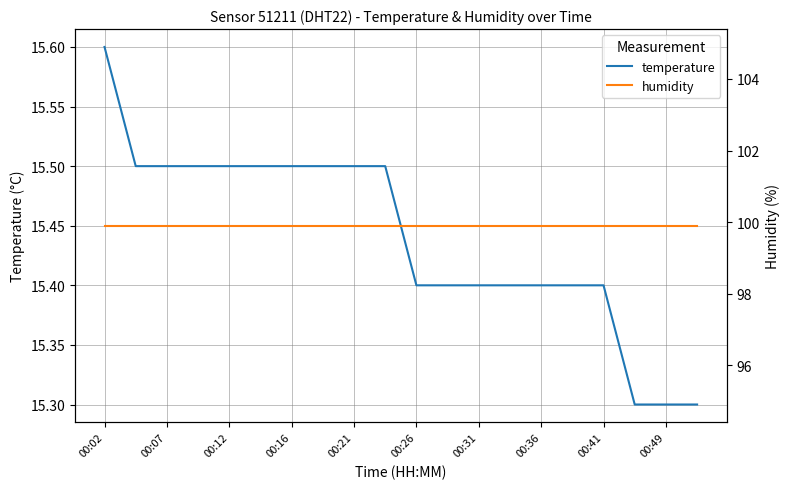

Is it true that temperature equals 21.7 at 00:07?

False